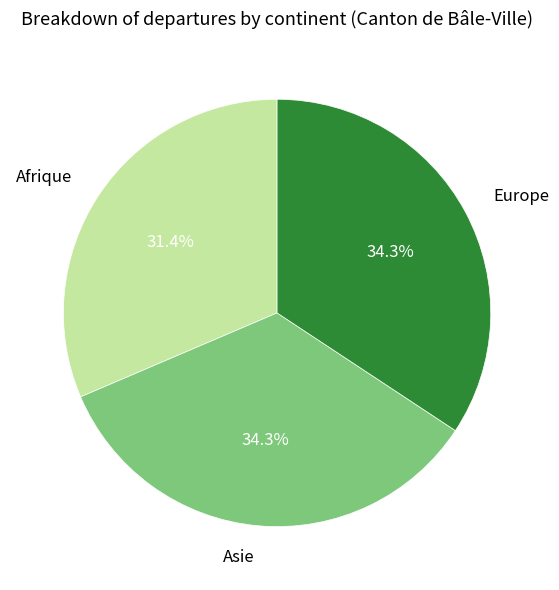

How many segments does this pie chart have?

3